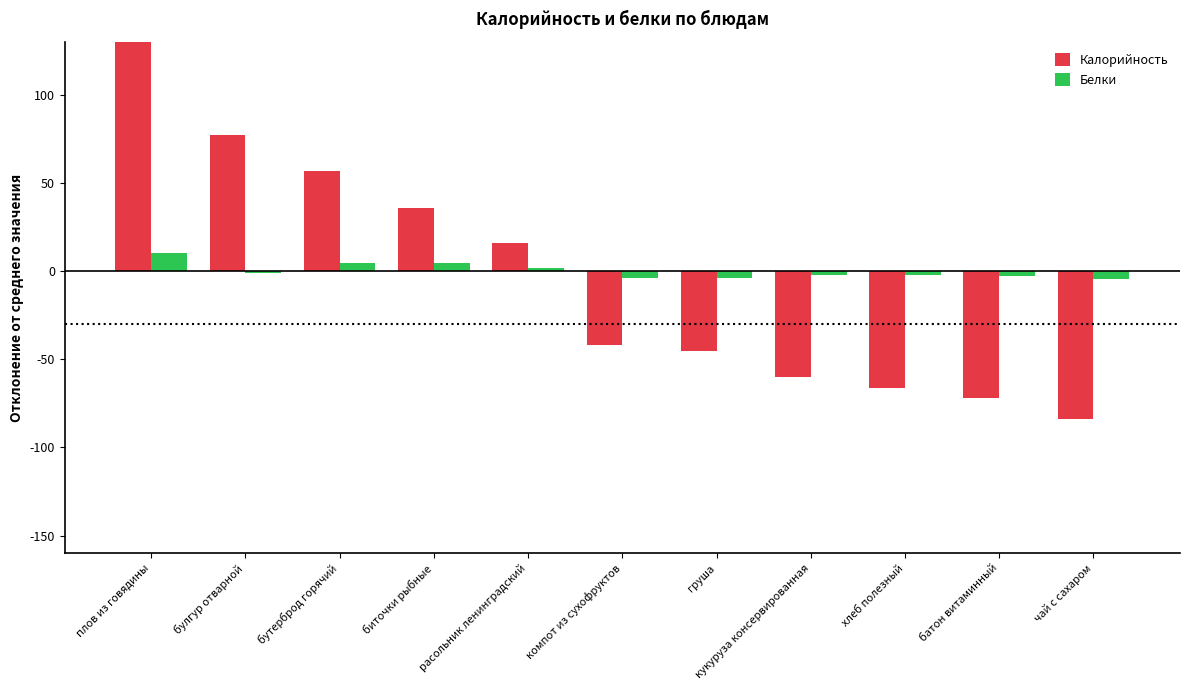

Reading left to right, what are all the values shown in this chart?

Калорийность: плов из говядины=183.9	булгур отварной=76.9	бутерброд горячий=56.9	биточки рыбные=35.9	расольник ленинградский=15.9	компот из сухофруктов=-42.1	груша=-45.1	кукуруза консервированная=-60.1	хлеб полезный=-66.3	батон витаминный=-71.9	чай с сахаром=-84.1
Белки: плов из говядины=10.2	булгур отварной=-1.0	бутерброд горячий=4.4	биточки рыбные=4.7	расольник ленинградский=1.5	компот из сухофруктов=-3.9	груша=-3.8	кукуруза консервированная=-2.5	хлеб полезный=-2.5	батон витаминный=-3.0	чай с сахаром=-4.3